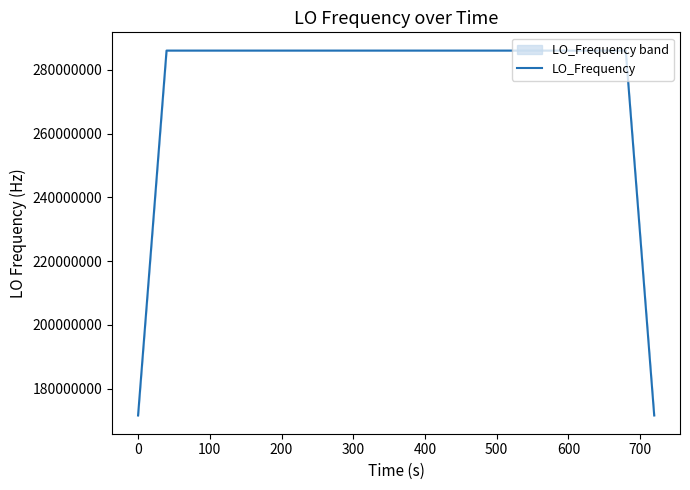

What is the minimum value for LO_Frequency?

171628198.5